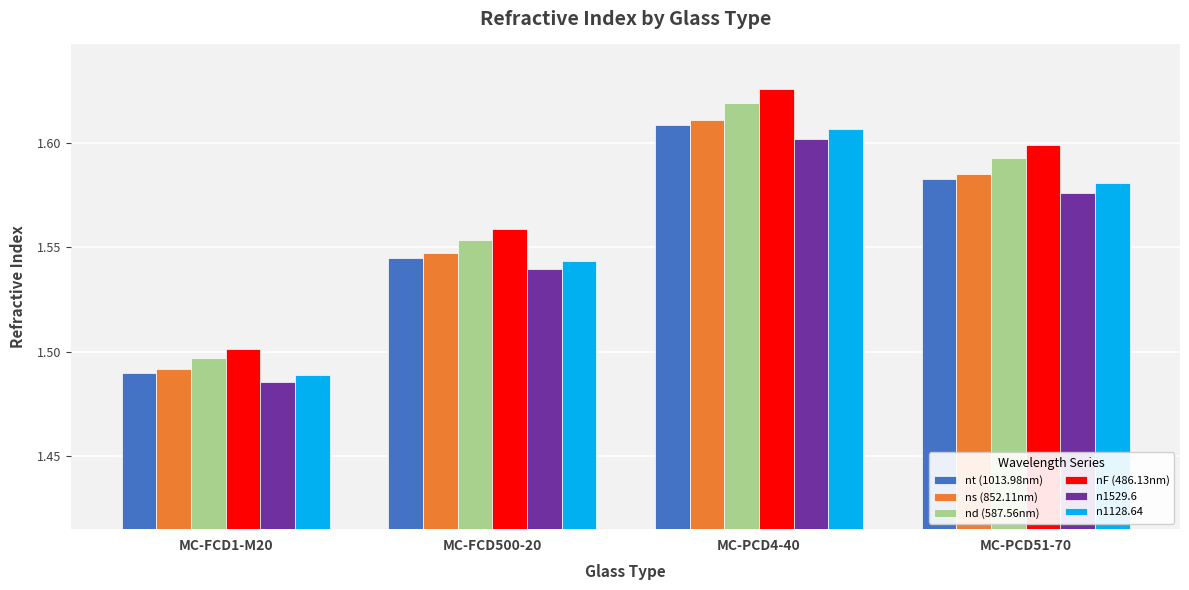

Are the bars grouped side by side (vs. stacked)?

Yes